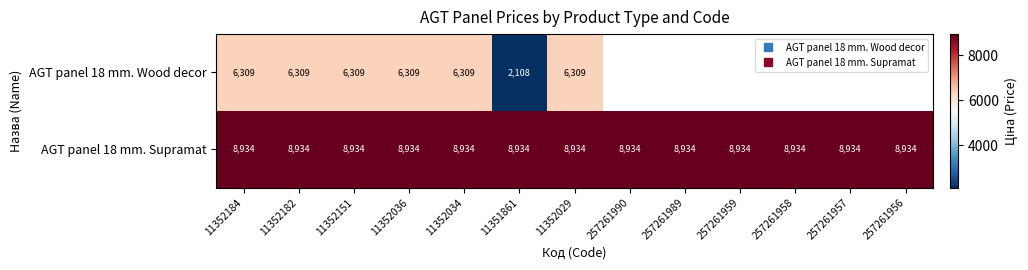

How many series are shown in this chart?

2